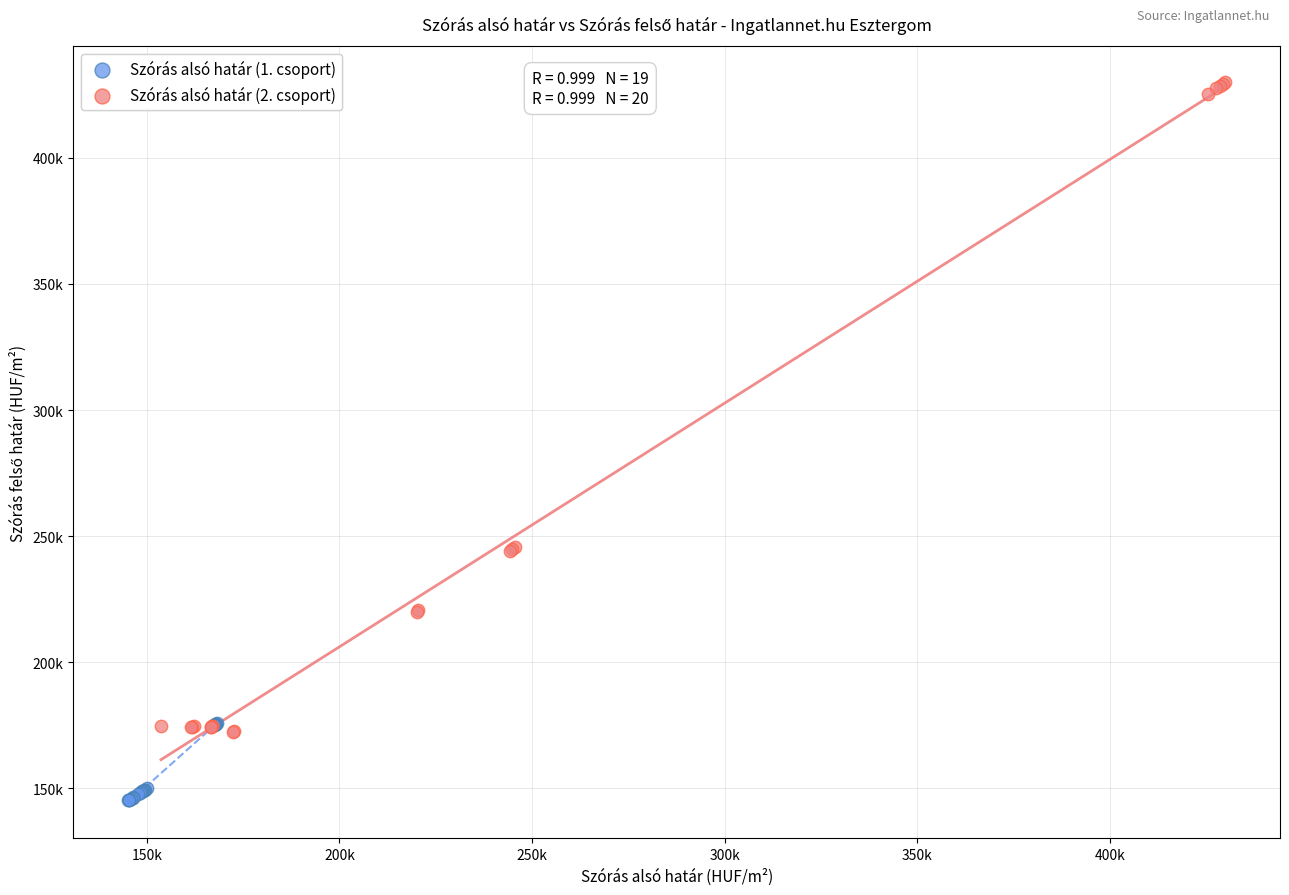

Which series has the largest Y range (max minus min)?

Szórás alsó határ (2. csoport)